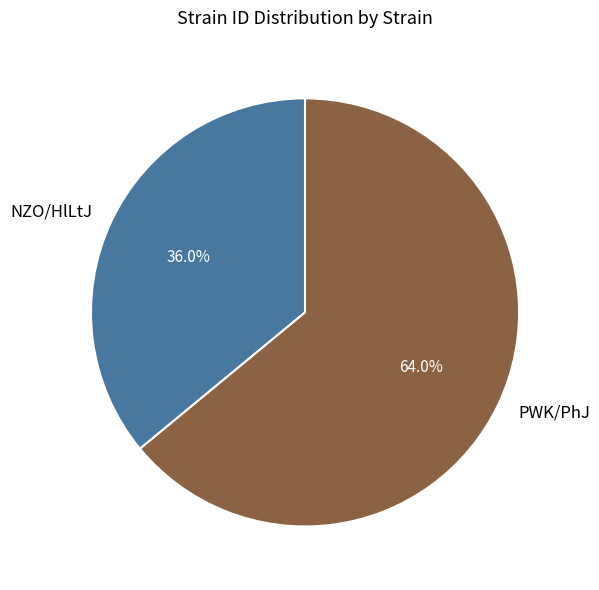

Is there a majority slice in this chart?

Yes